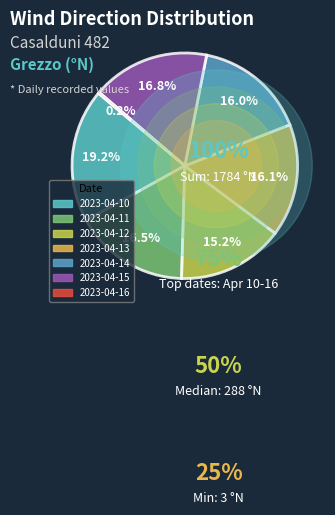

Is there any slice that represents more than half of the pie?

No